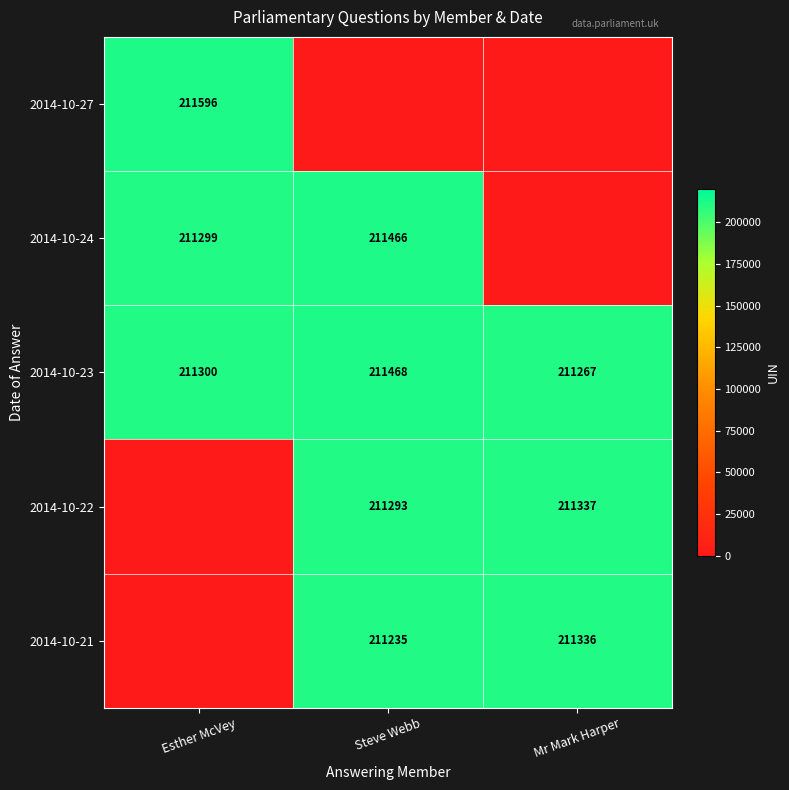

Count the 2014-10-23 values in the range 211267 to 211468.

3